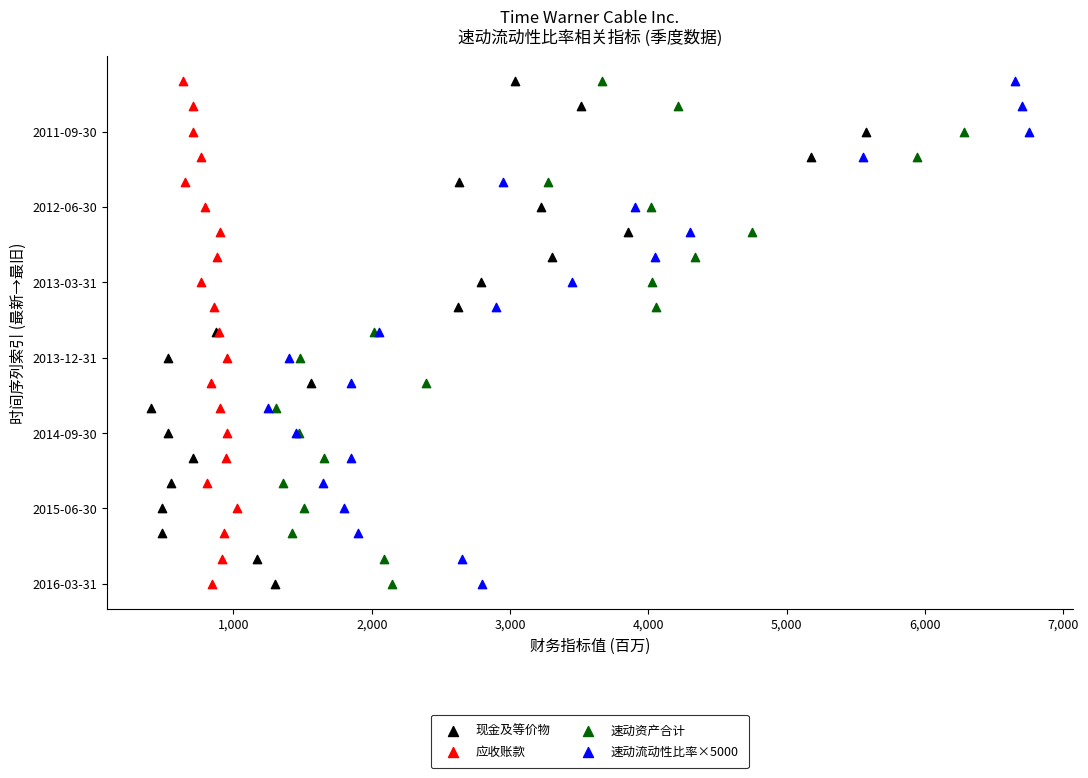

What are all the series names shown in the legend?

现金及等价物, 应收账款, 速动资产合计, 速动流动性比率×5000